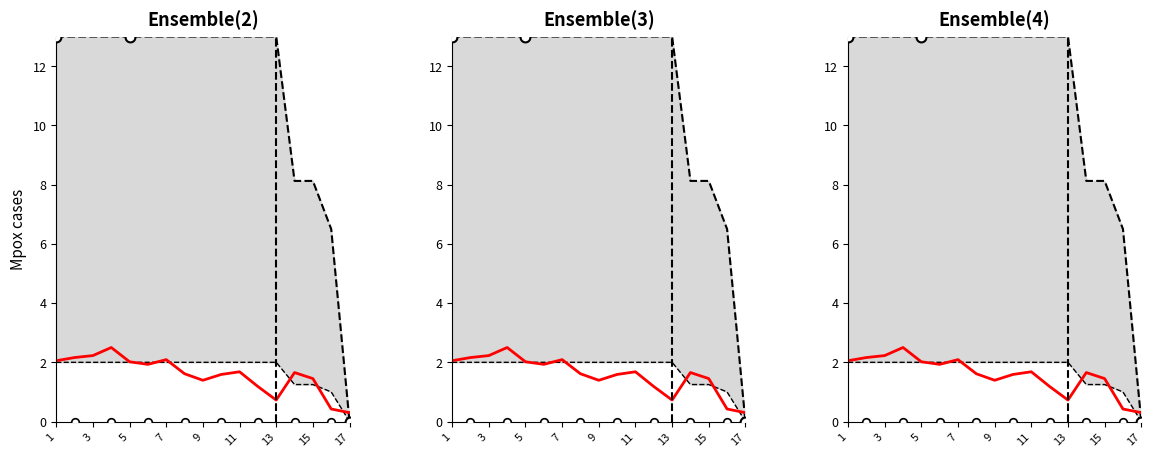

Which series has the largest Y range (max minus min)?

Total Laps